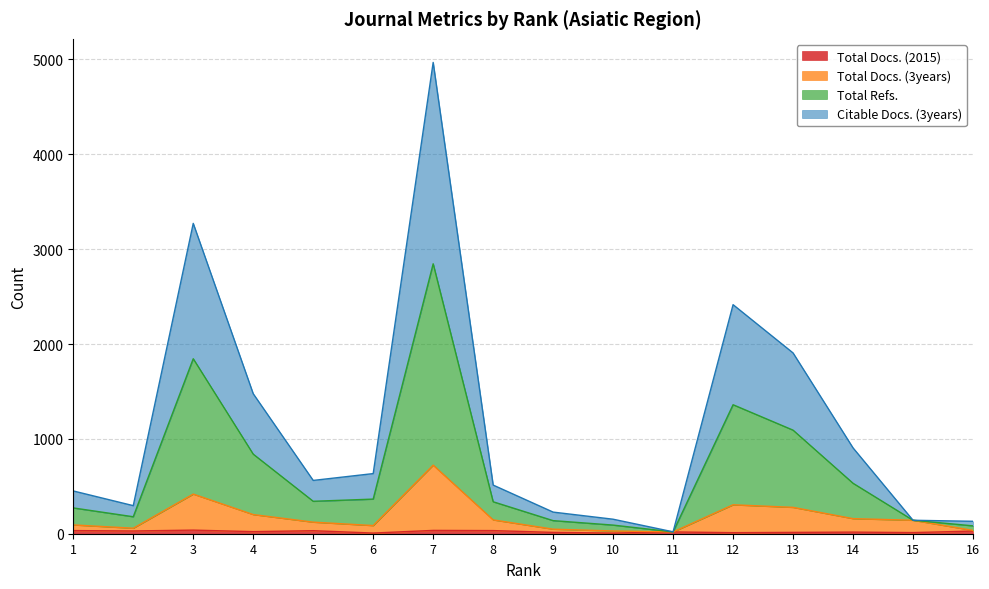

What is the minimum value for Total Docs. (3years)?

19